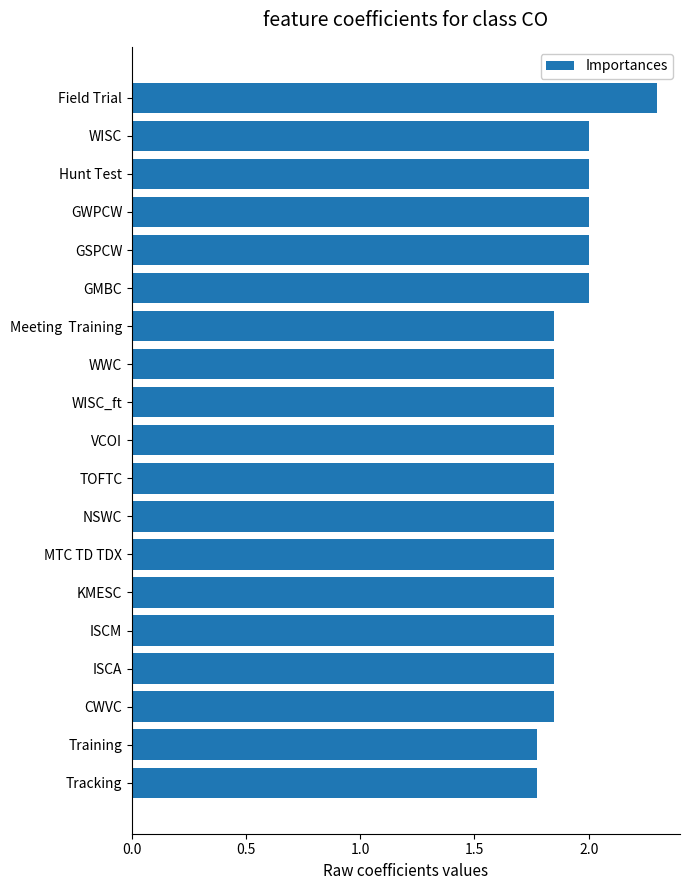

What is the sum of the values at ISCM and Training?

3.6